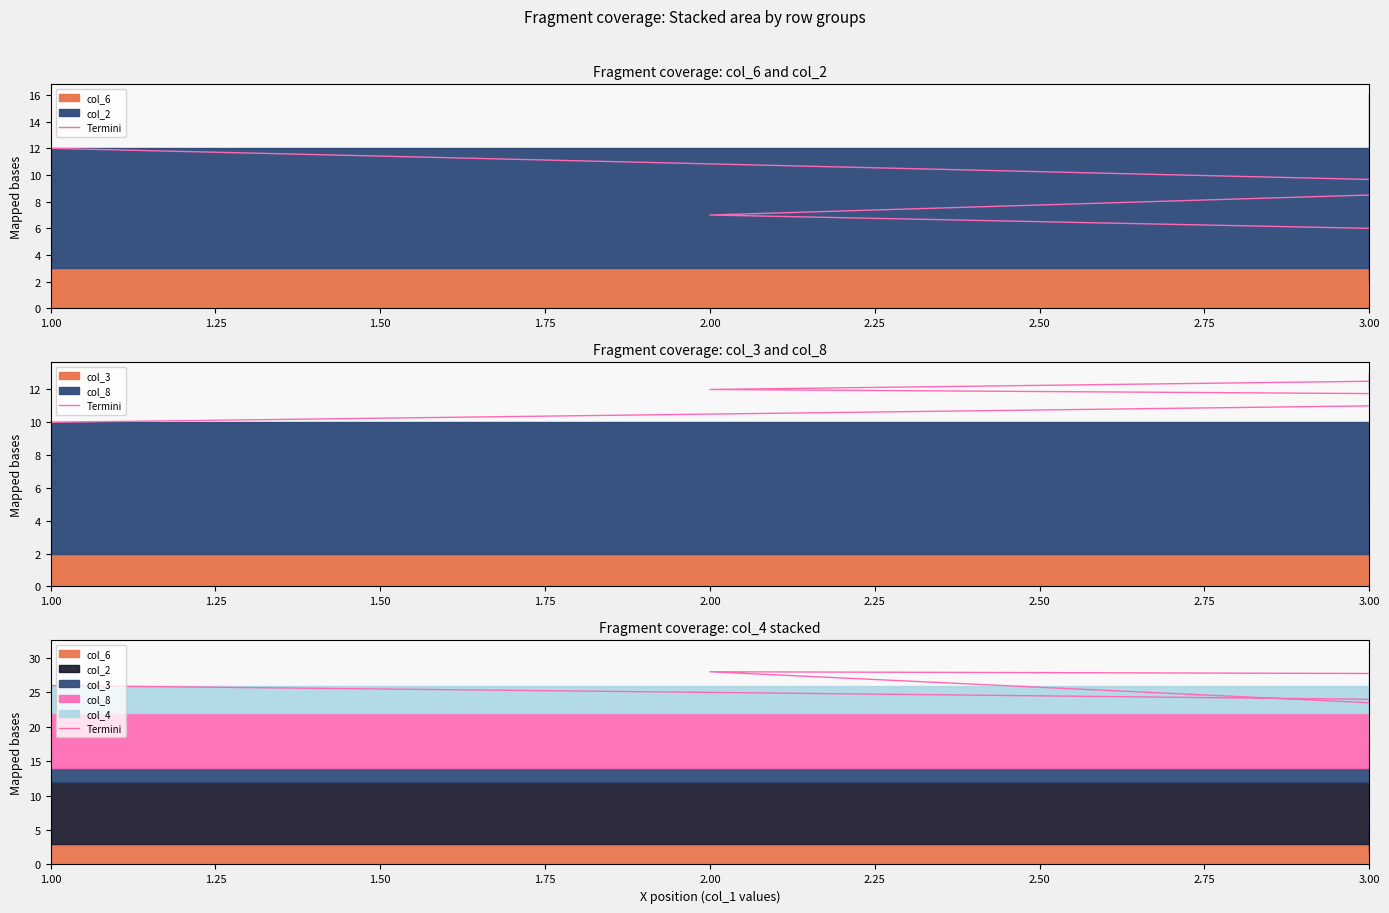

How many points are higher than both their immediate neighbors (excluding endpoints)?

2